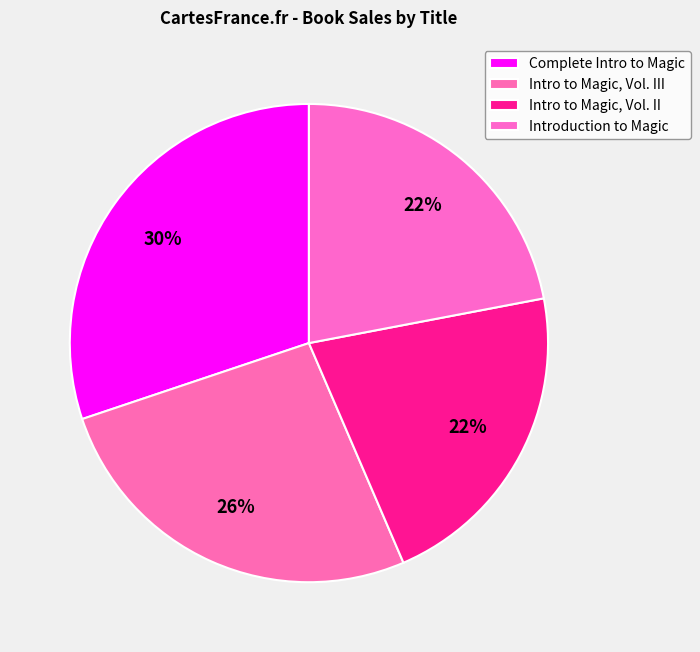

How many slices are in this pie chart?

4